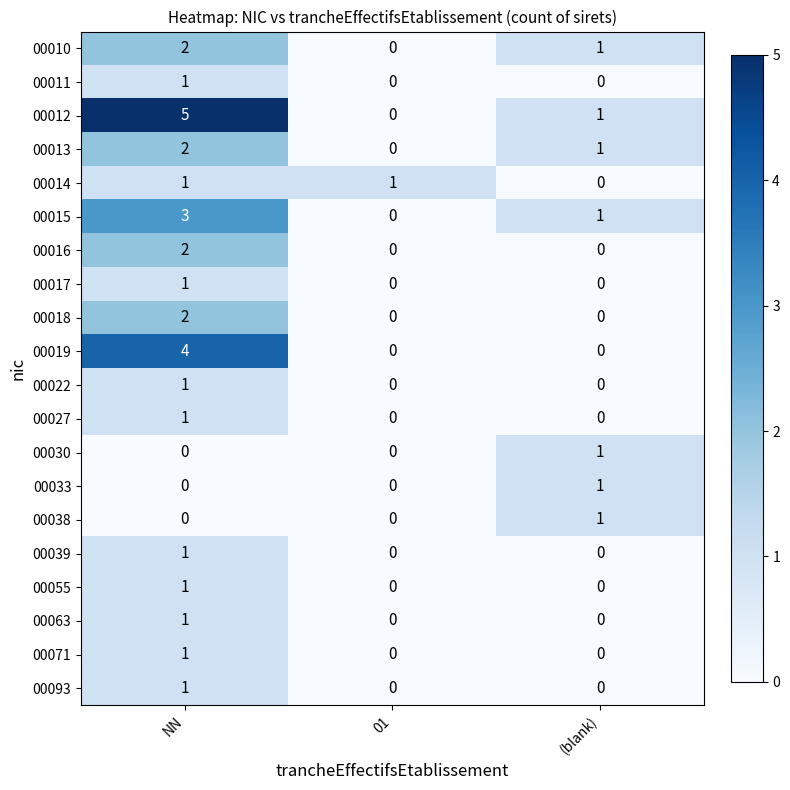

At which category does the chart reach its peak across all series?

NN